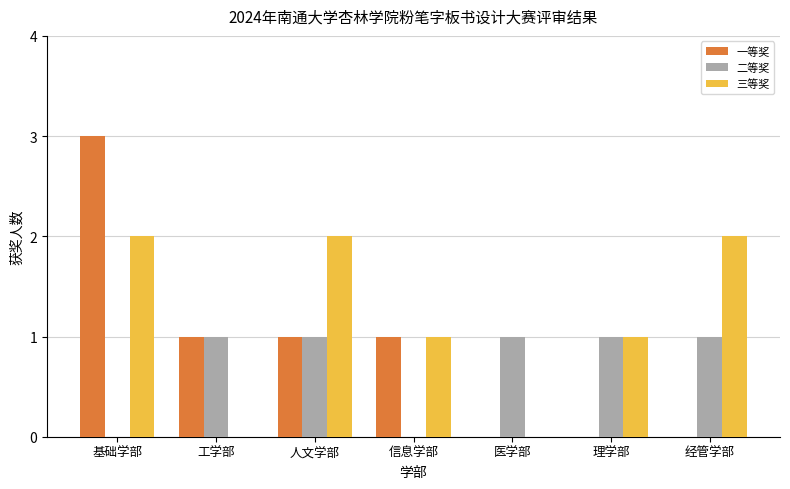

At which category is the sum across all series the highest?

基础学部